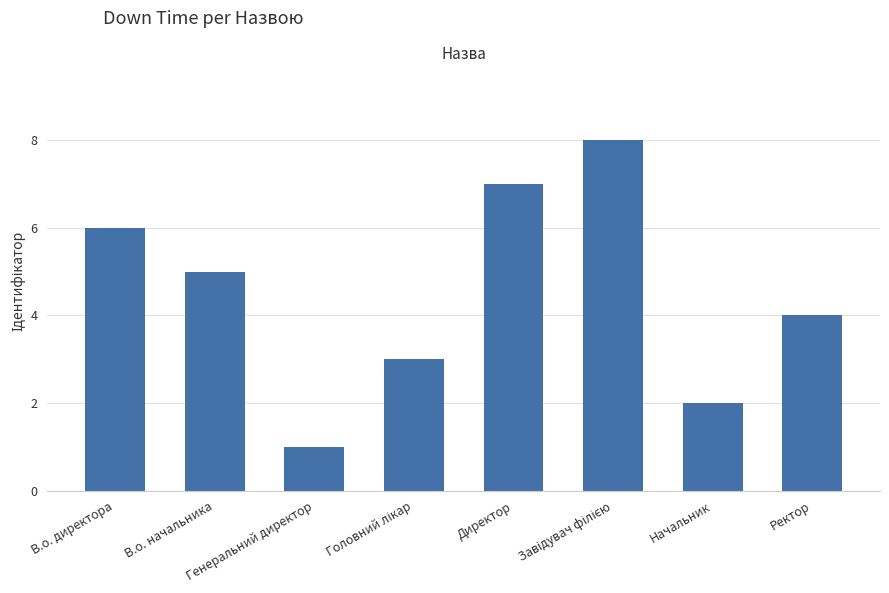

What is the greatest value displayed?

8